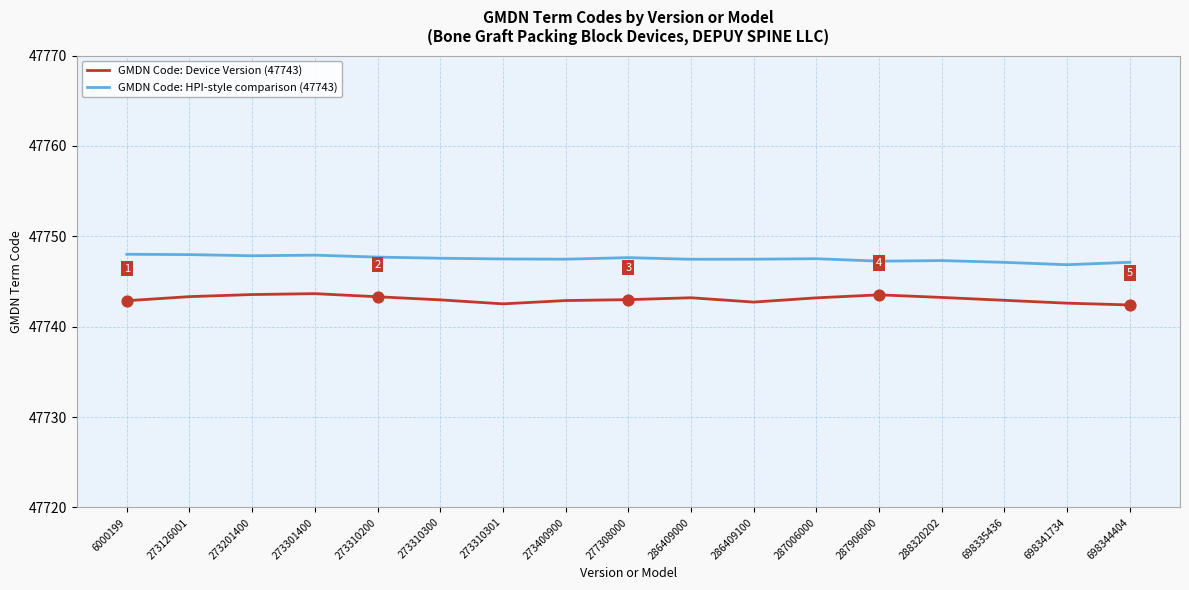

Is the value of GMDN Code: HPI-style comparison (47743) at 698344404 greater than the value of GMDN Code: Device Version (47743) at 273310200?

Yes